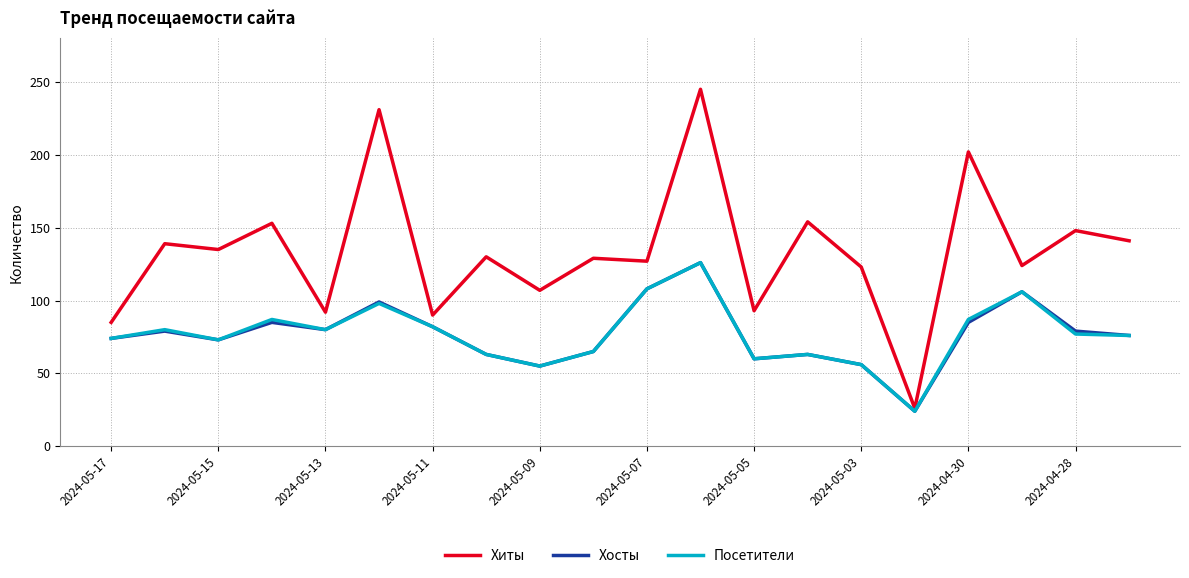

What is the smallest value displayed?

24